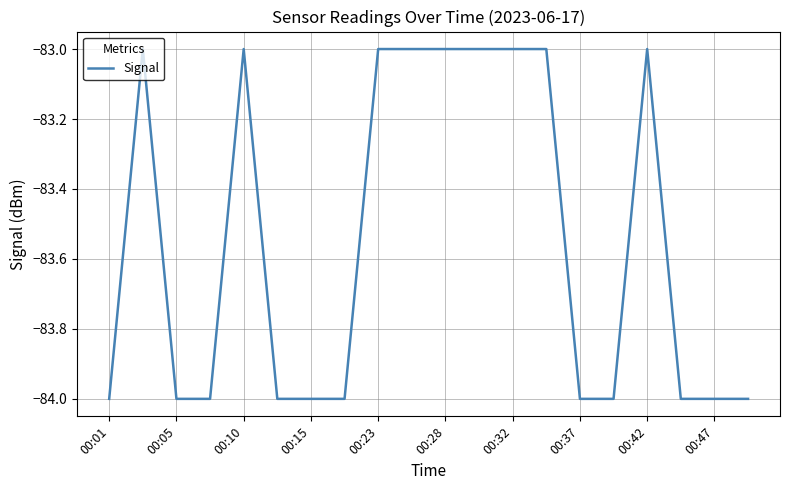

What is the maximum value shown in the chart?

-83